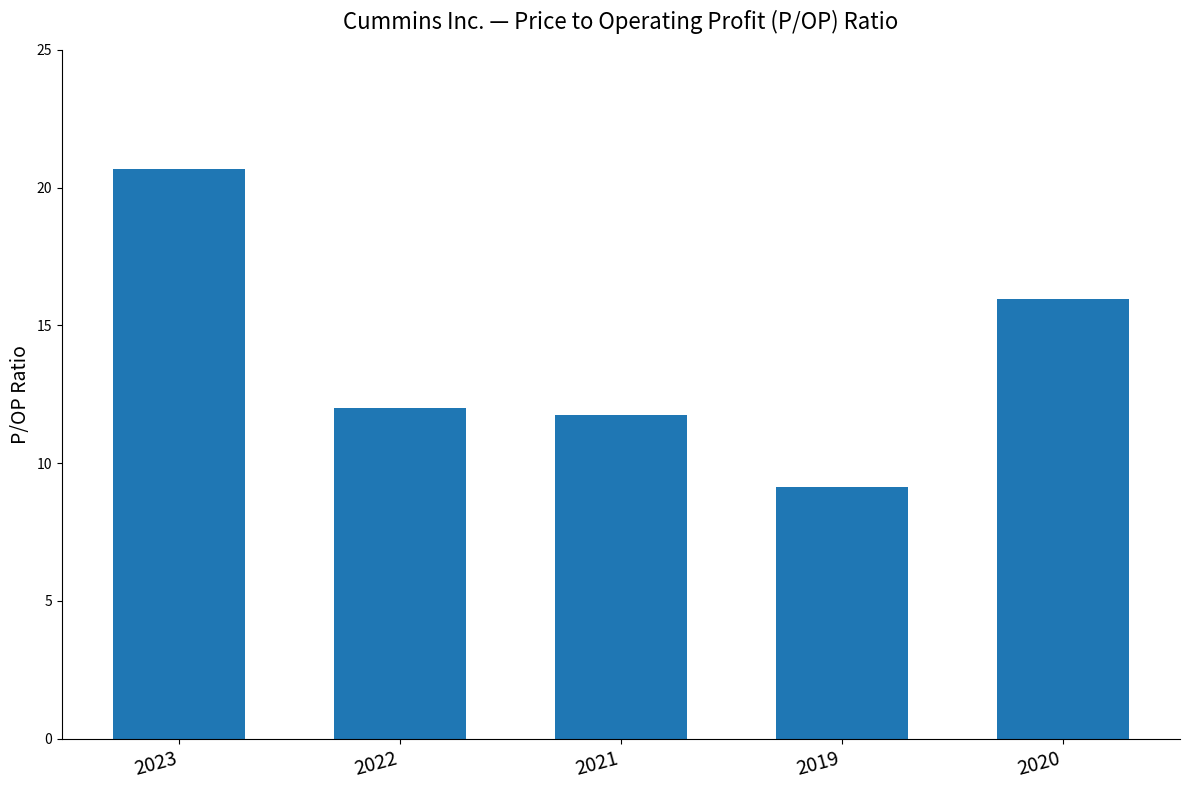

Count the number of data series in this chart.

1